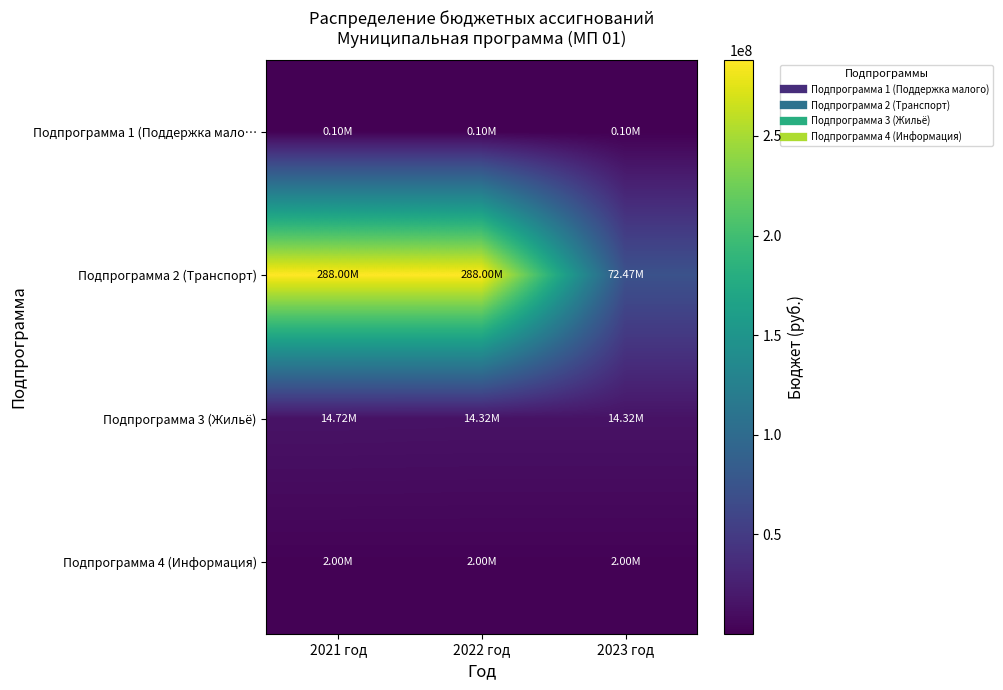

Reading left to right, transcribe all the data shown in this chart.

Подпрограмма 1 (Поддержка мало…: 2021 год=100000.0	2022 год=100000.0	2023 год=100000.0
Подпрограмма 2 (Транспорт): 2021 год=288000000.0	2022 год=288000000.0	2023 год=72466519.0
Подпрограмма 3 (Жильё): 2021 год=14718866.4	2022 год=14318866.8	2023 год=14318866.8
Подпрограмма 4 (Информация): 2021 год=2000000.0	2022 год=2000000.0	2023 год=2000000.0